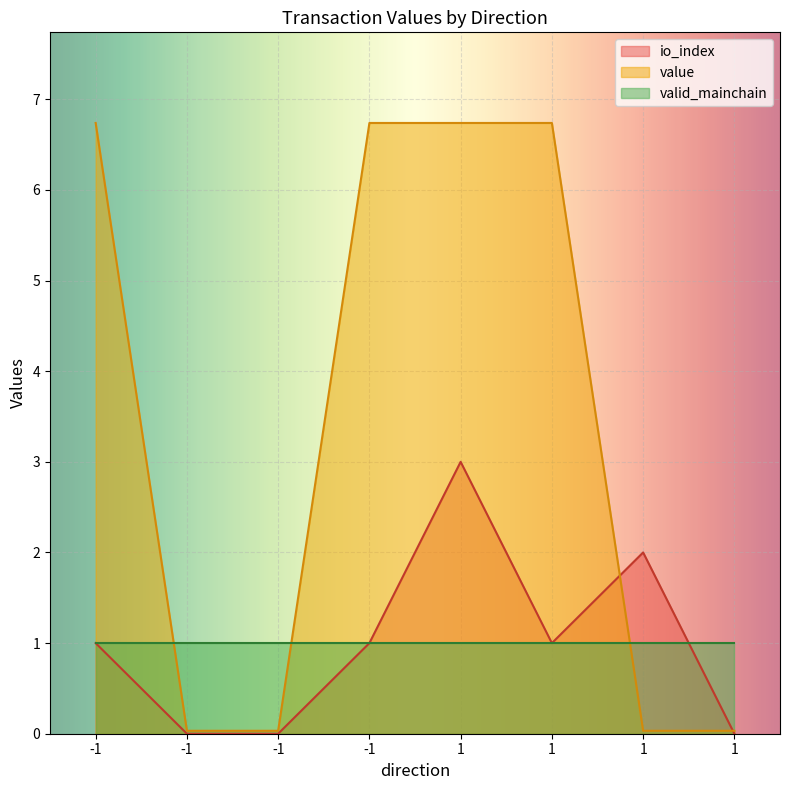

Where is io_index nearest to the value 1?

-1